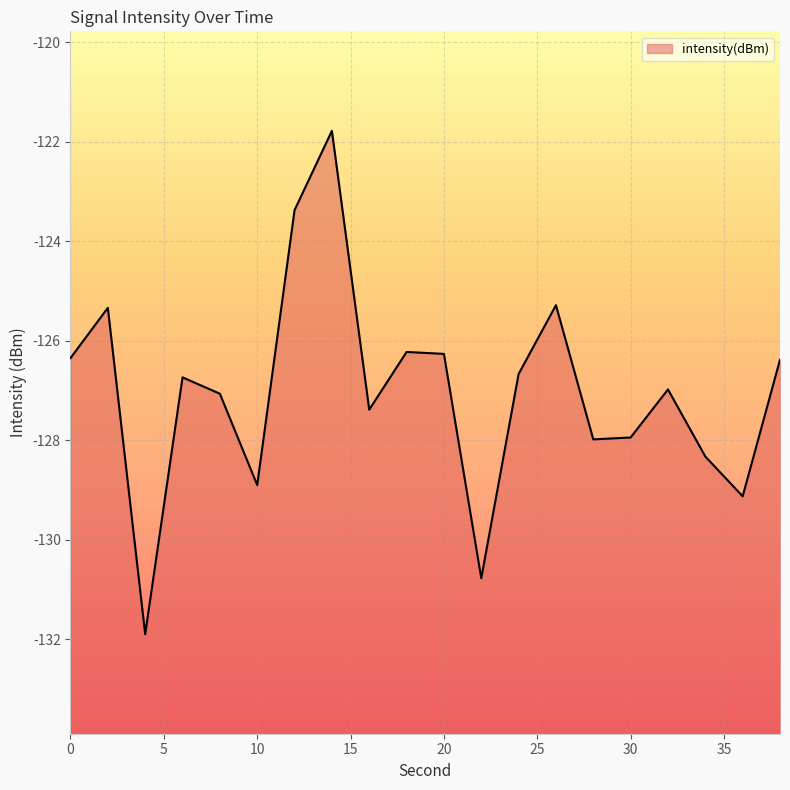

Which label corresponds to the smallest value in the chart?

4